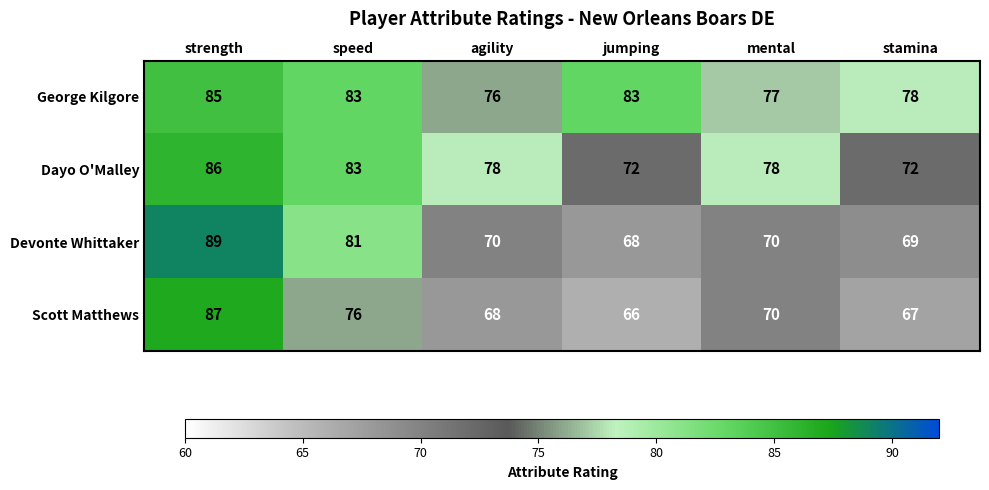

At which label is Devonte Whittaker closest to 78?

speed